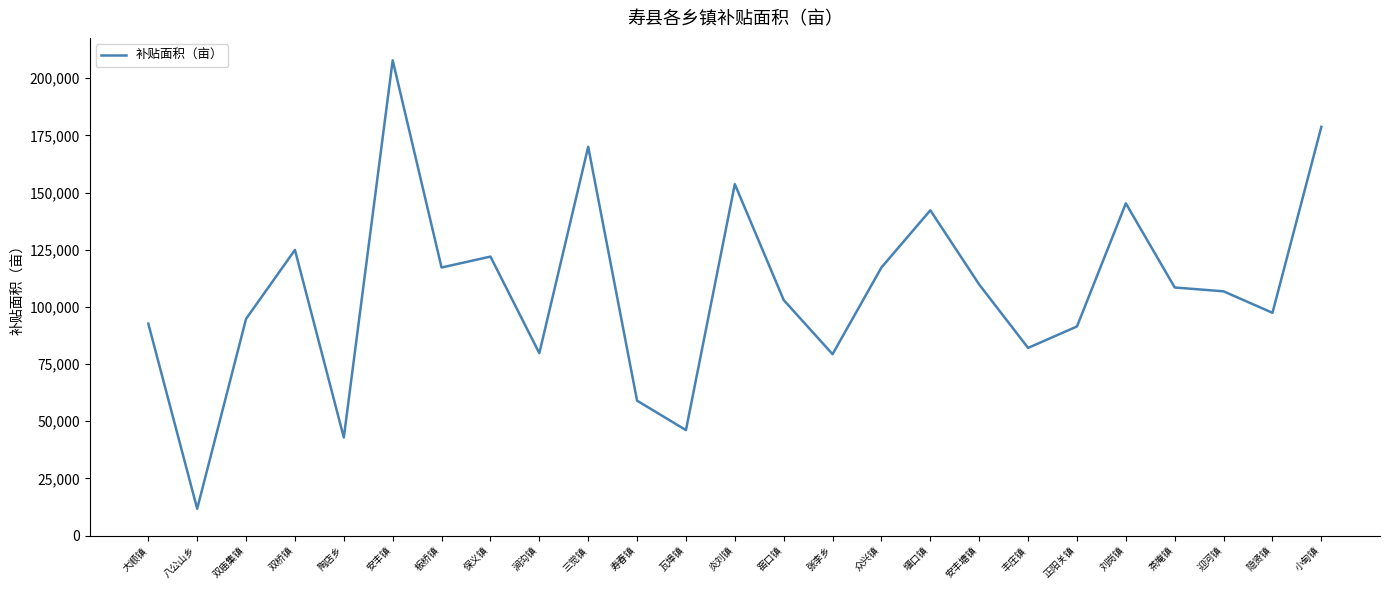

The value at 大顺镇 is 148597.6. True or false?

False